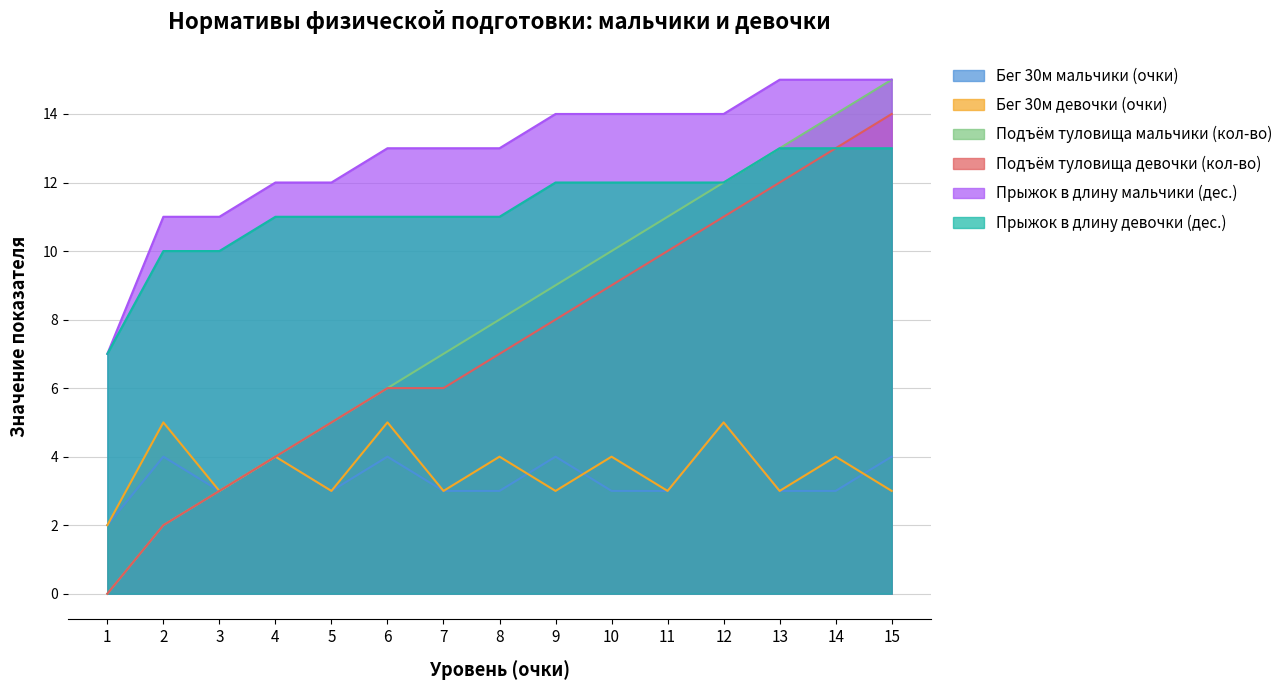

What is the difference between the maximum and second lowest values in the Бег 30м мальчики (очки) series?

2